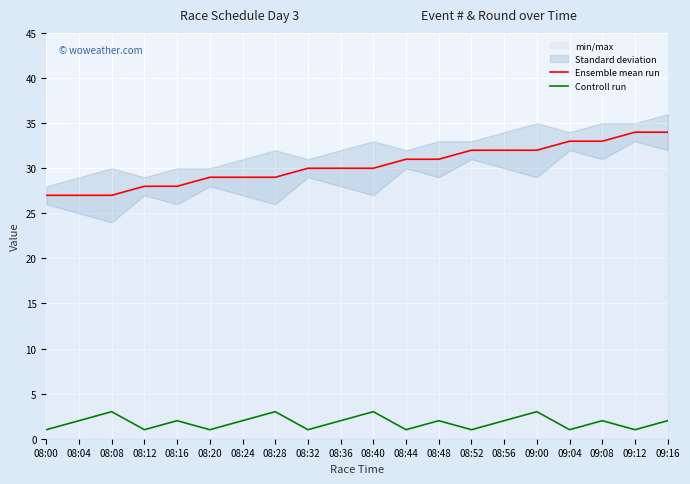

Between 08:28 and 08:48, which series saw the biggest shift?

Ensemble mean run